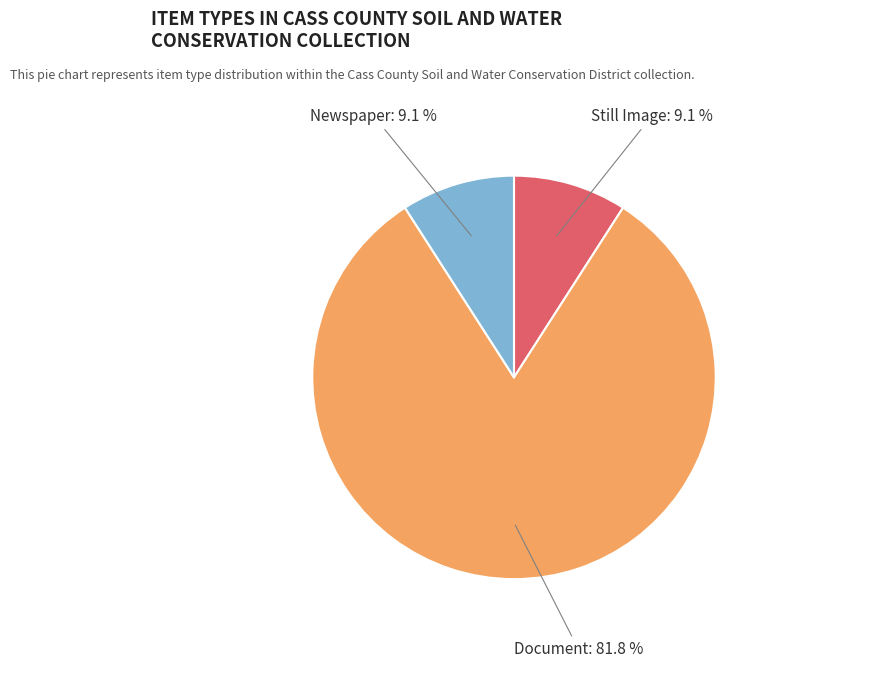

What is the largest slice in the pie chart?

Document